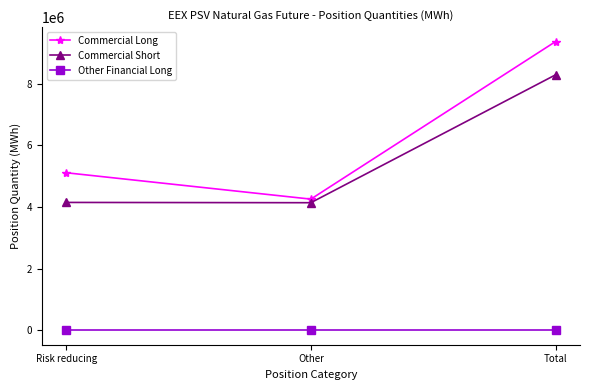

What is the sum of the Commercial Long values at Other and Total?

13623624